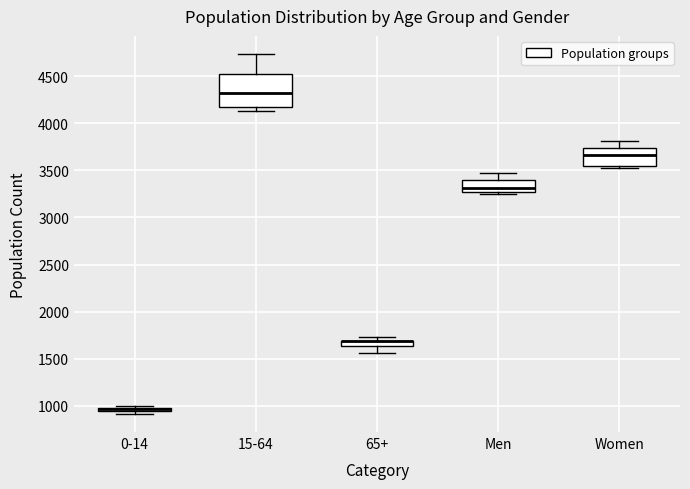

Where is the lower edge of the box for 0-14 on the y-axis? The values are not printed on the chart, so give them approximately, as read against the axis.

950